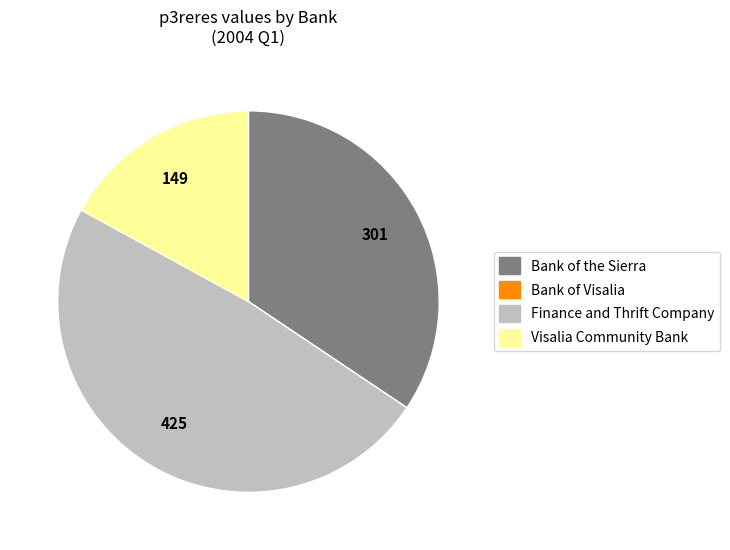

Approximately how many times larger is the value at Finance and Thrift Company compared to Bank of the Sierra?

1.4